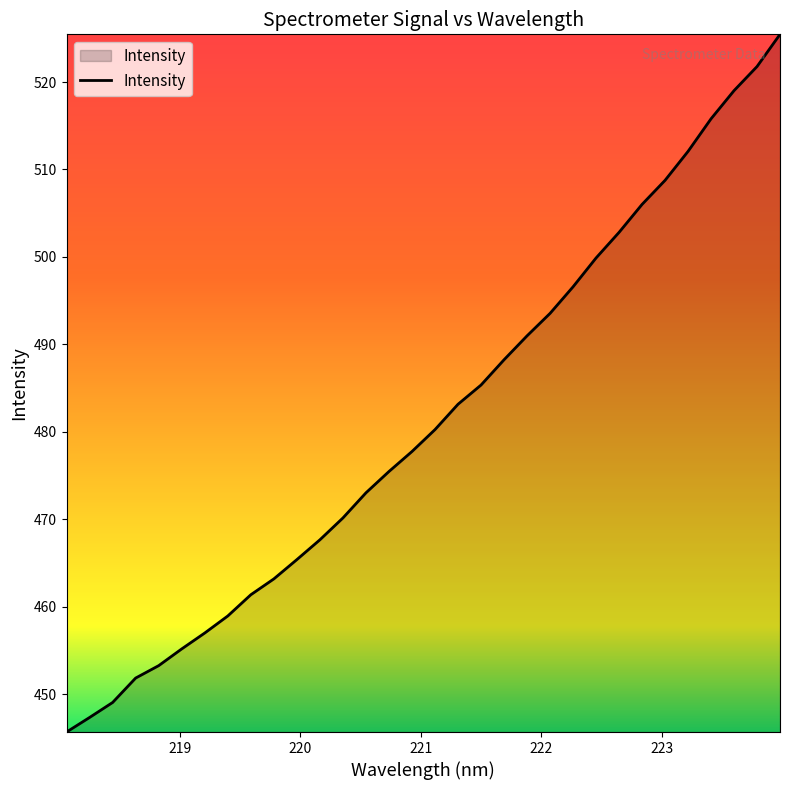

Does the chart display data point markers on the line(s)?

No